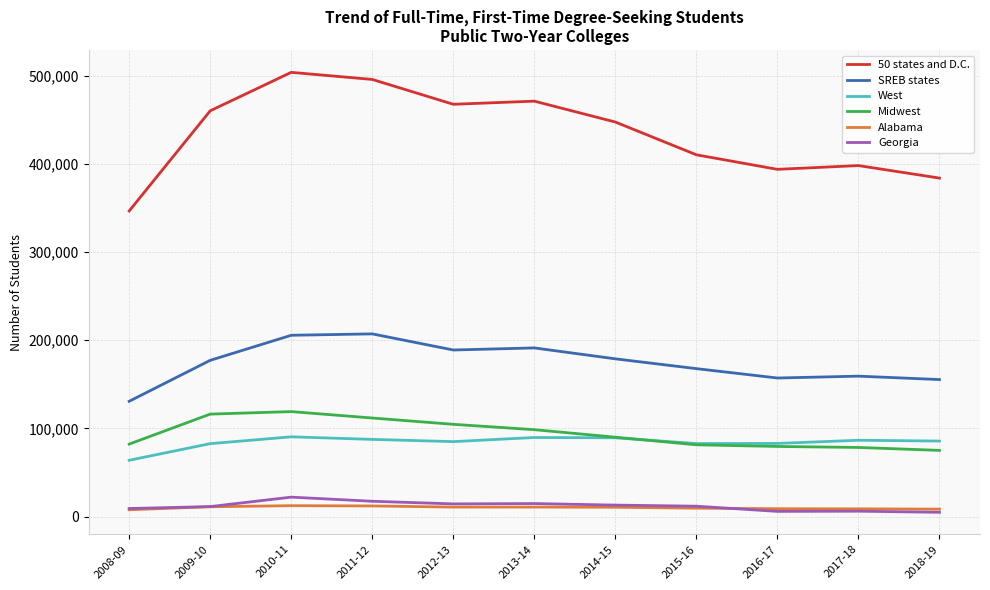

Is it true that Georgia equals 5828 at 2016-17?

True